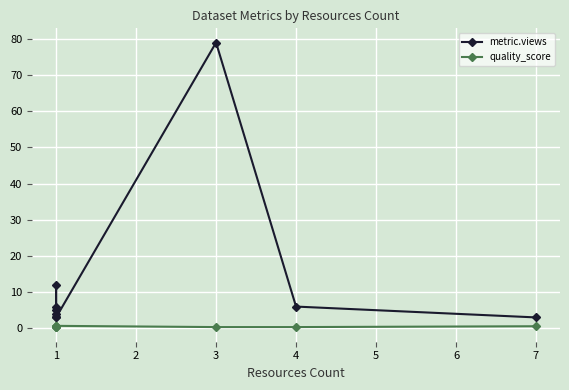

Which series changed the most between 2 and 3?

metric.views